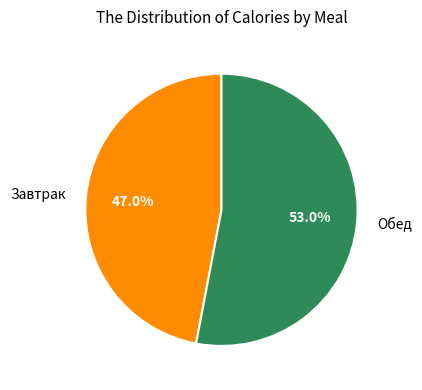

What percentage is NOT represented by Завтрак?

53.0%